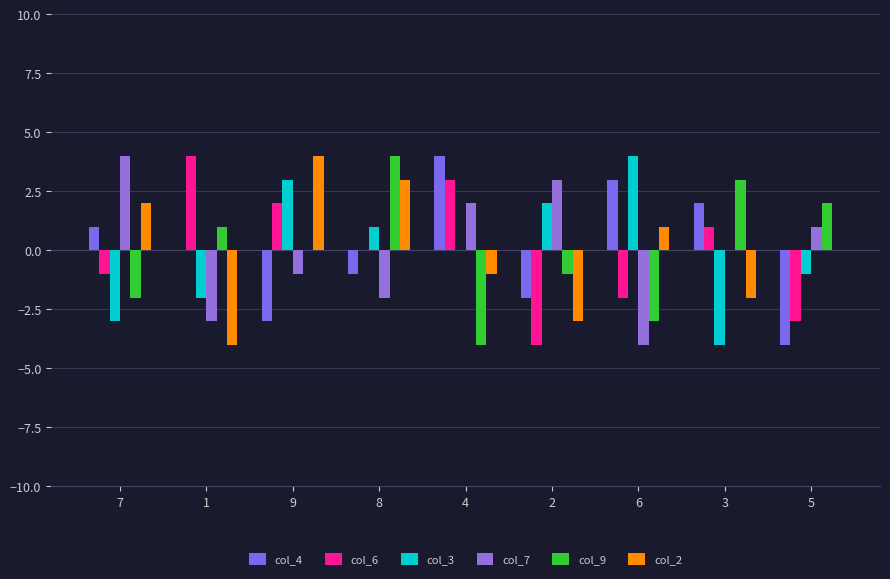

Reading left to right, list all the values displayed in this chart.

col_4: 7=1	1=0	9=-3	8=-1	4=4	2=-2	6=3	3=2	5=-4
col_6: 7=-1	1=4	9=2	8=0	4=3	2=-4	6=-2	3=1	5=-3
col_3: 7=-3	1=-2	9=3	8=1	4=0	2=2	6=4	3=-4	5=-1
col_7: 7=4	1=-3	9=-1	8=-2	4=2	2=3	6=-4	3=0	5=1
col_9: 7=-2	1=1	9=0	8=4	4=-4	2=-1	6=-3	3=3	5=2
col_2: 7=2	1=-4	9=4	8=3	4=-1	2=-3	6=1	3=-2	5=0